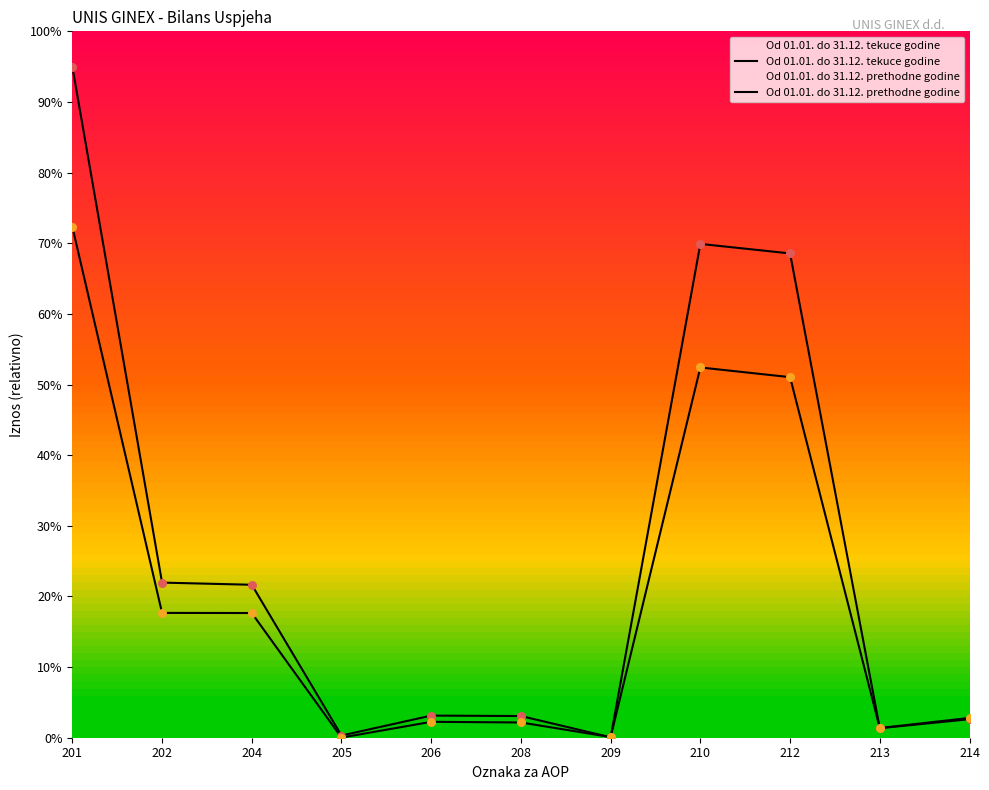

At which category is the sum across all series the highest?

201